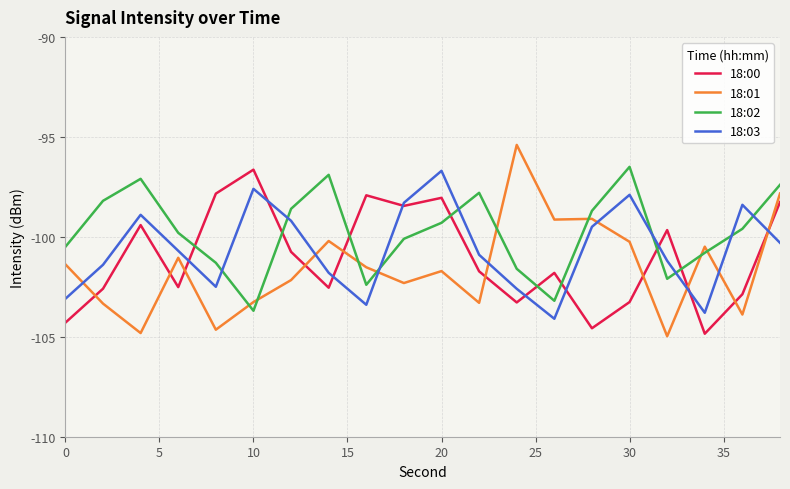

Rank the series by their average value, from highest to lowest.

18:02, 18:03, 18:00, 18:01